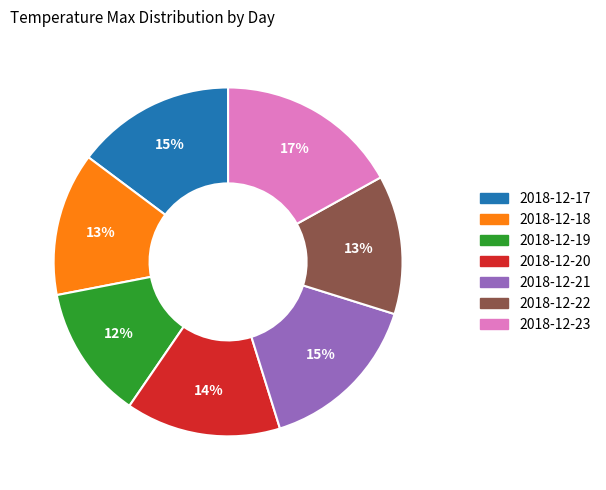

To the nearest percent, what is the difference between the largest and smallest slice percentages?

5%